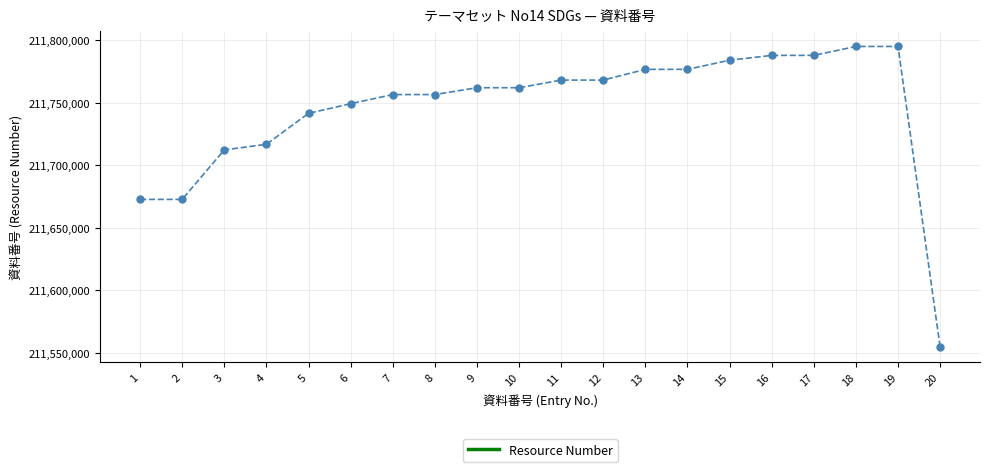

What is the sum of the values at 12 and 16?

423556275